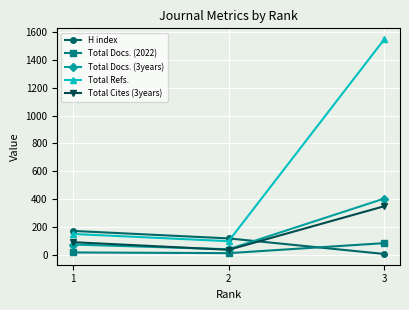

Which series has the largest total across all categories?

Total Refs.